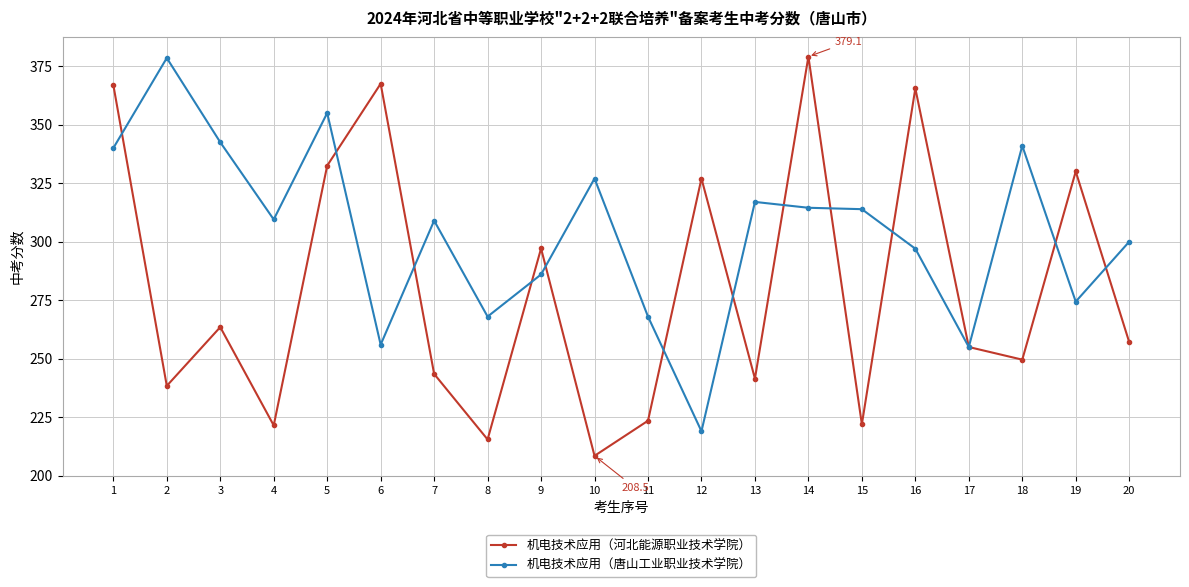

What is the value of the 机电技术应用（唐山工业职业技术学院） point at the 20th from the left?

300.0